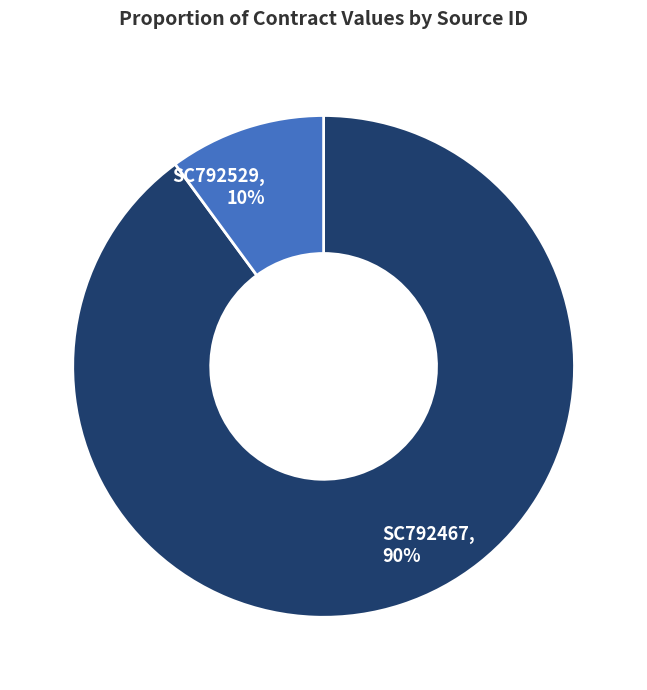

What percentage is the SC792467 slice, to the nearest percent?

90%